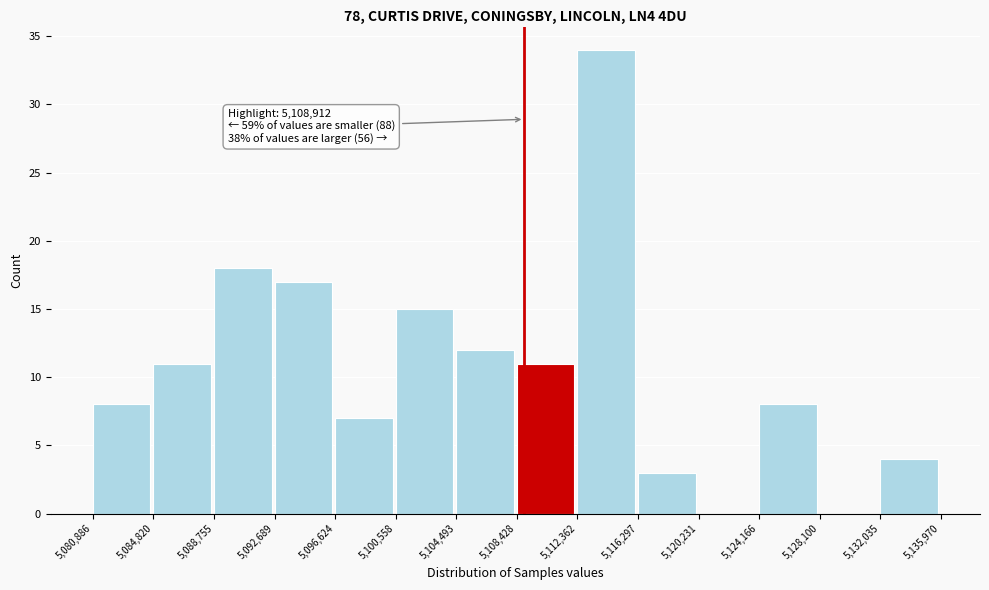

Over which range of the x-axis is the bar tallest?

5,112,362 to 5,116,297